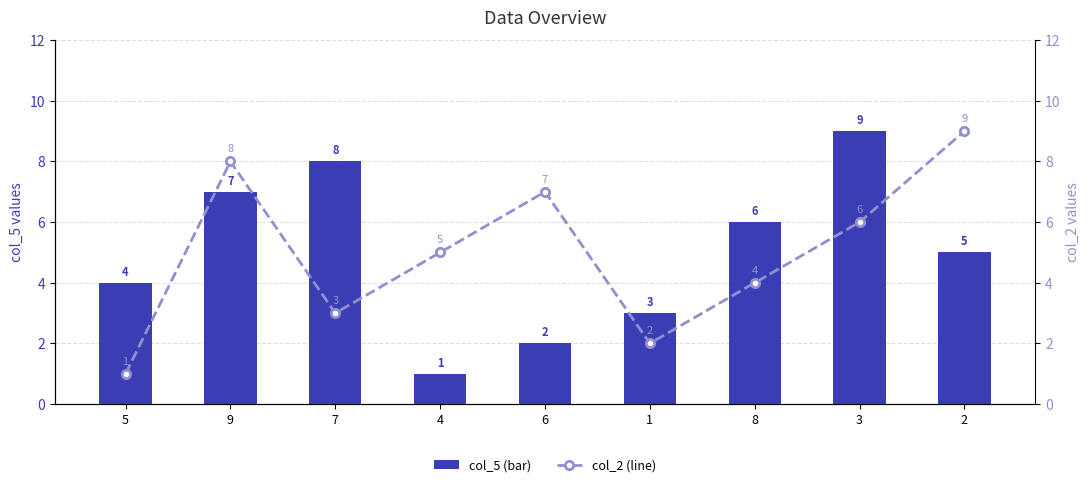

Are the bars horizontal?

No